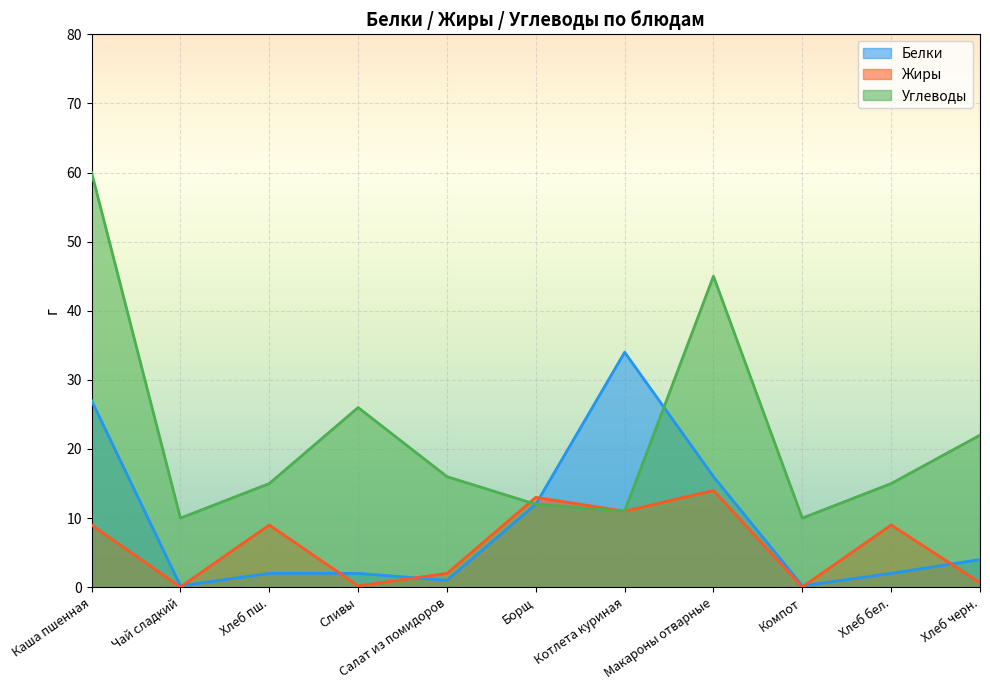

How many interior local valleys does the Углеводы series have?

3